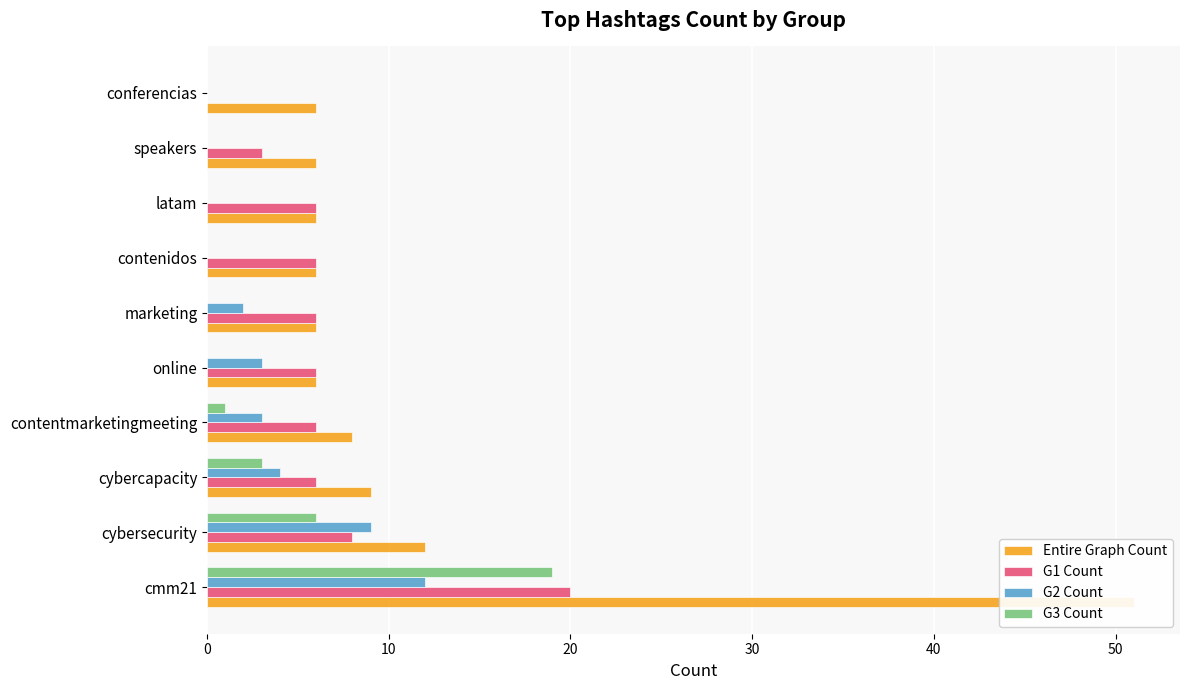

Does the chart contain stacked bars?

No